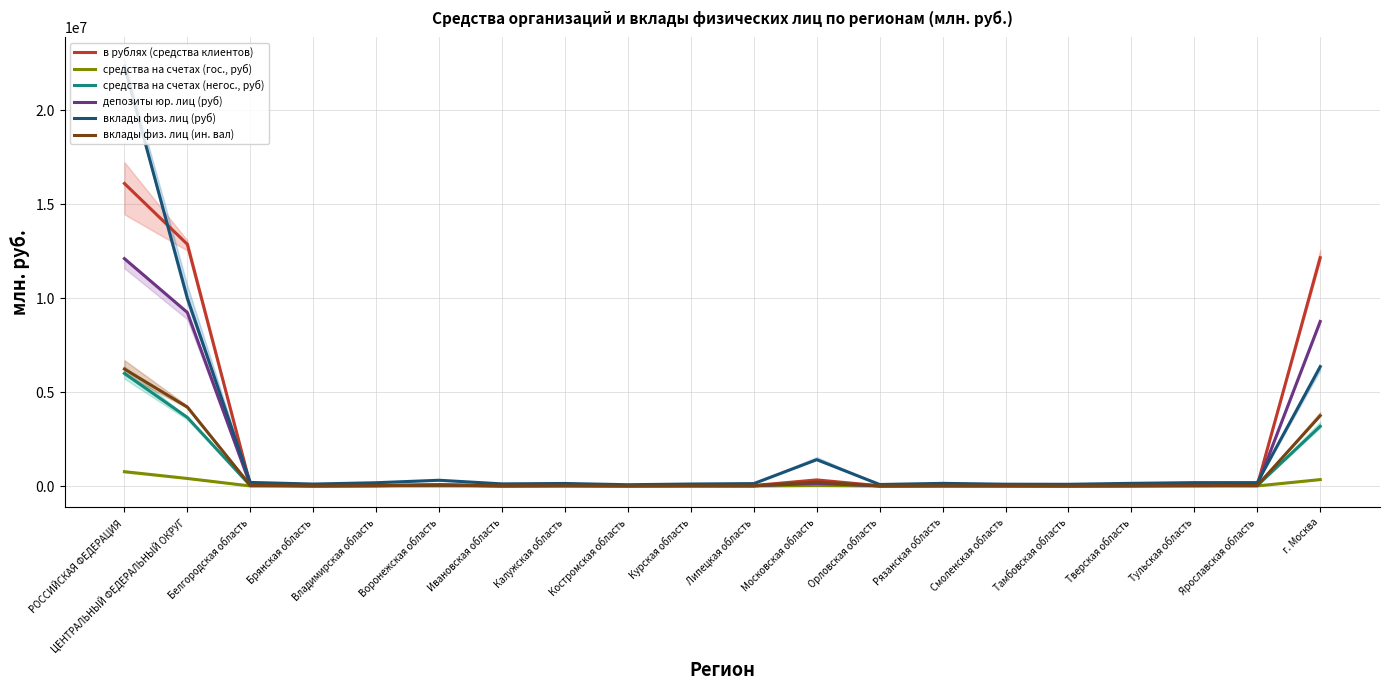

What is the greatest value displayed?

22348371